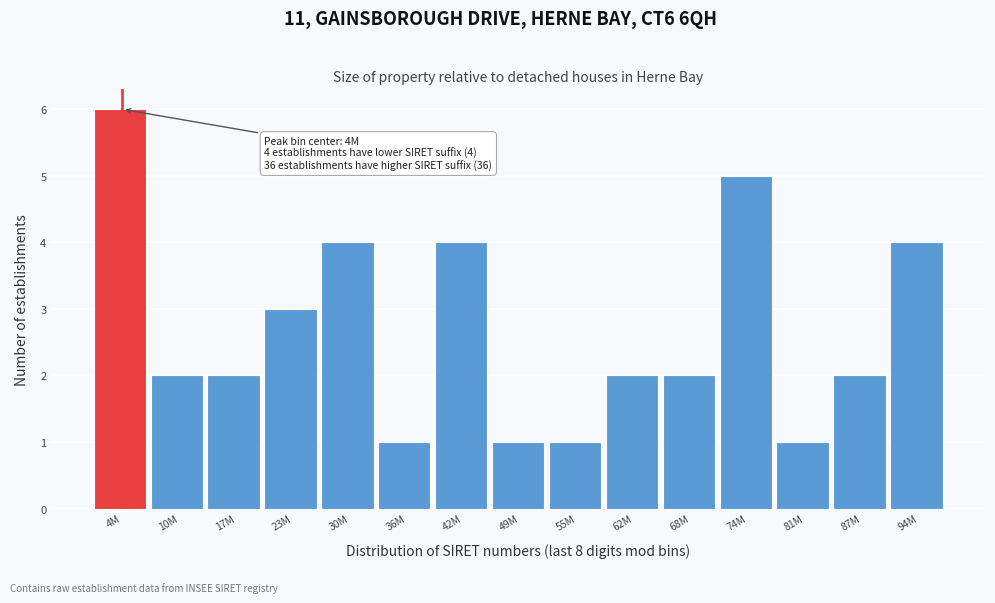

Reading right to left, list all the values displayed in this chart.

4	2	1	5	2	2	1	1	4	1	4	3	2	2	6